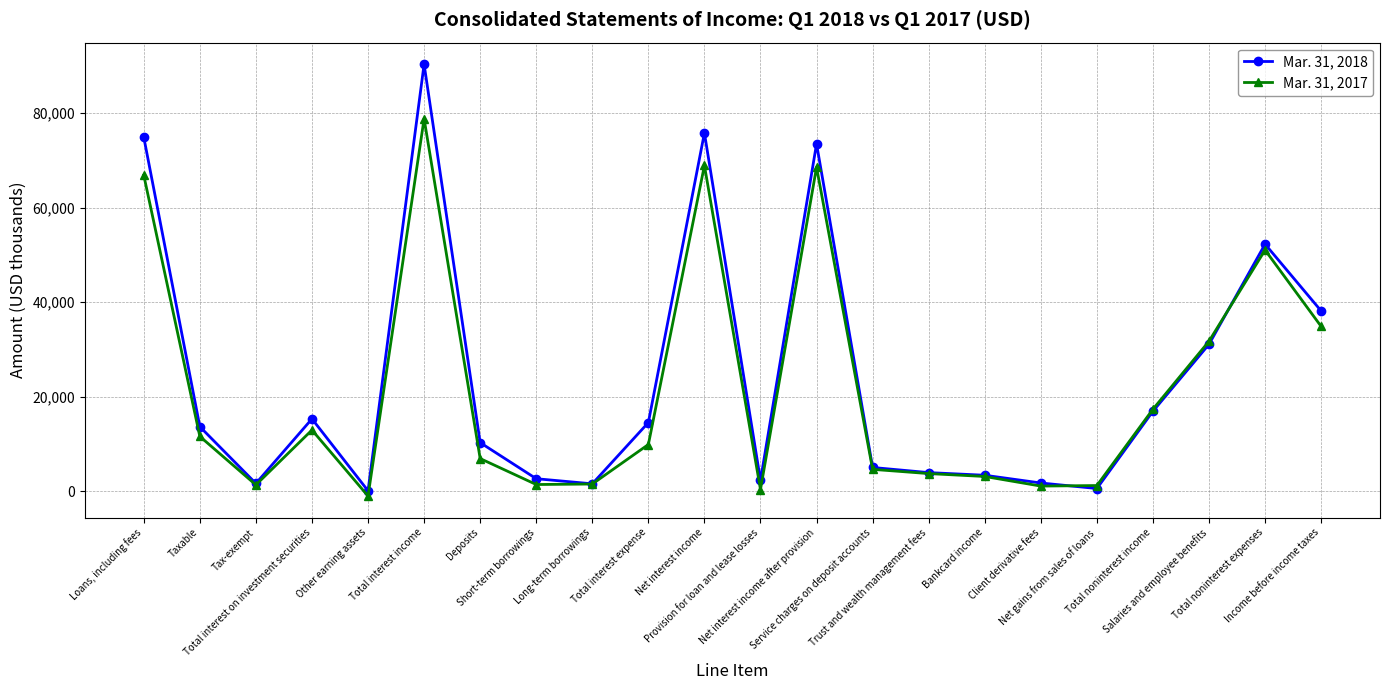

At which category does the chart reach its minimum across all series?

Other earning assets